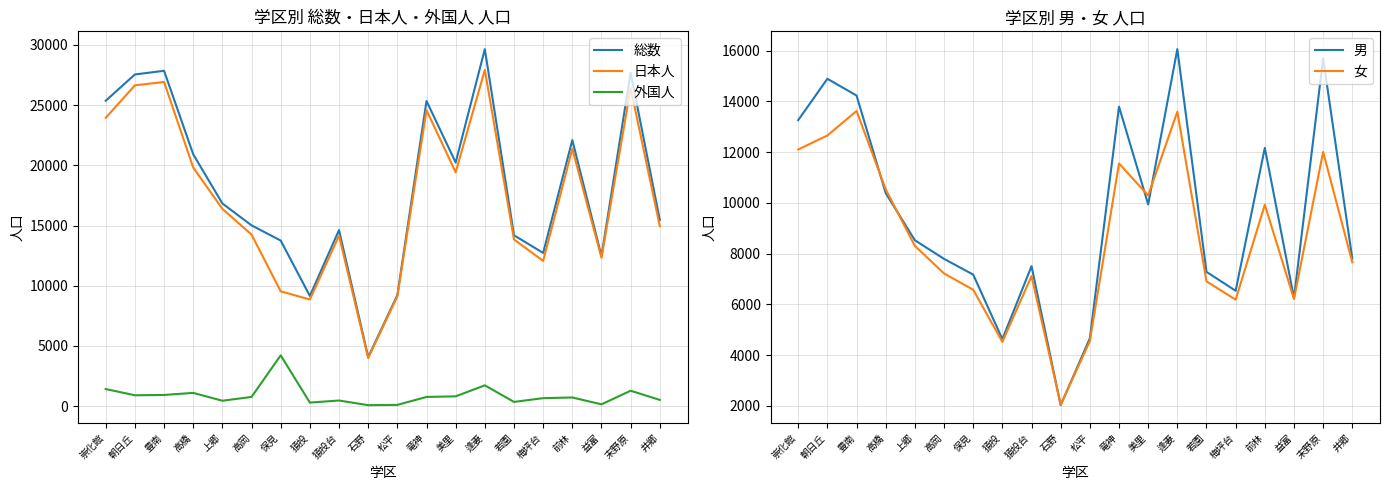

The 外国人 series shows 177 at 若園. True or false?

False